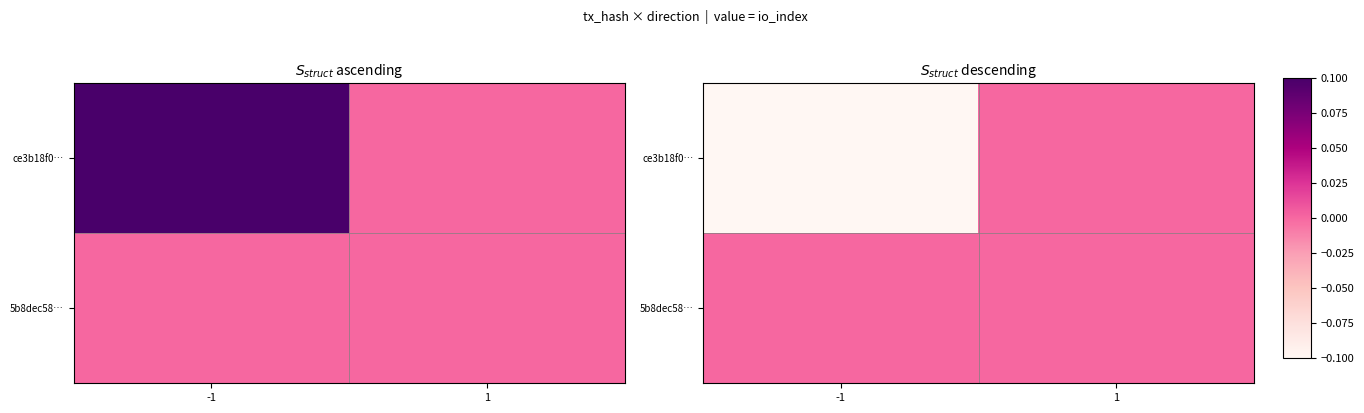

Which category has the lowest value in the 5b8dec58… series?

-1